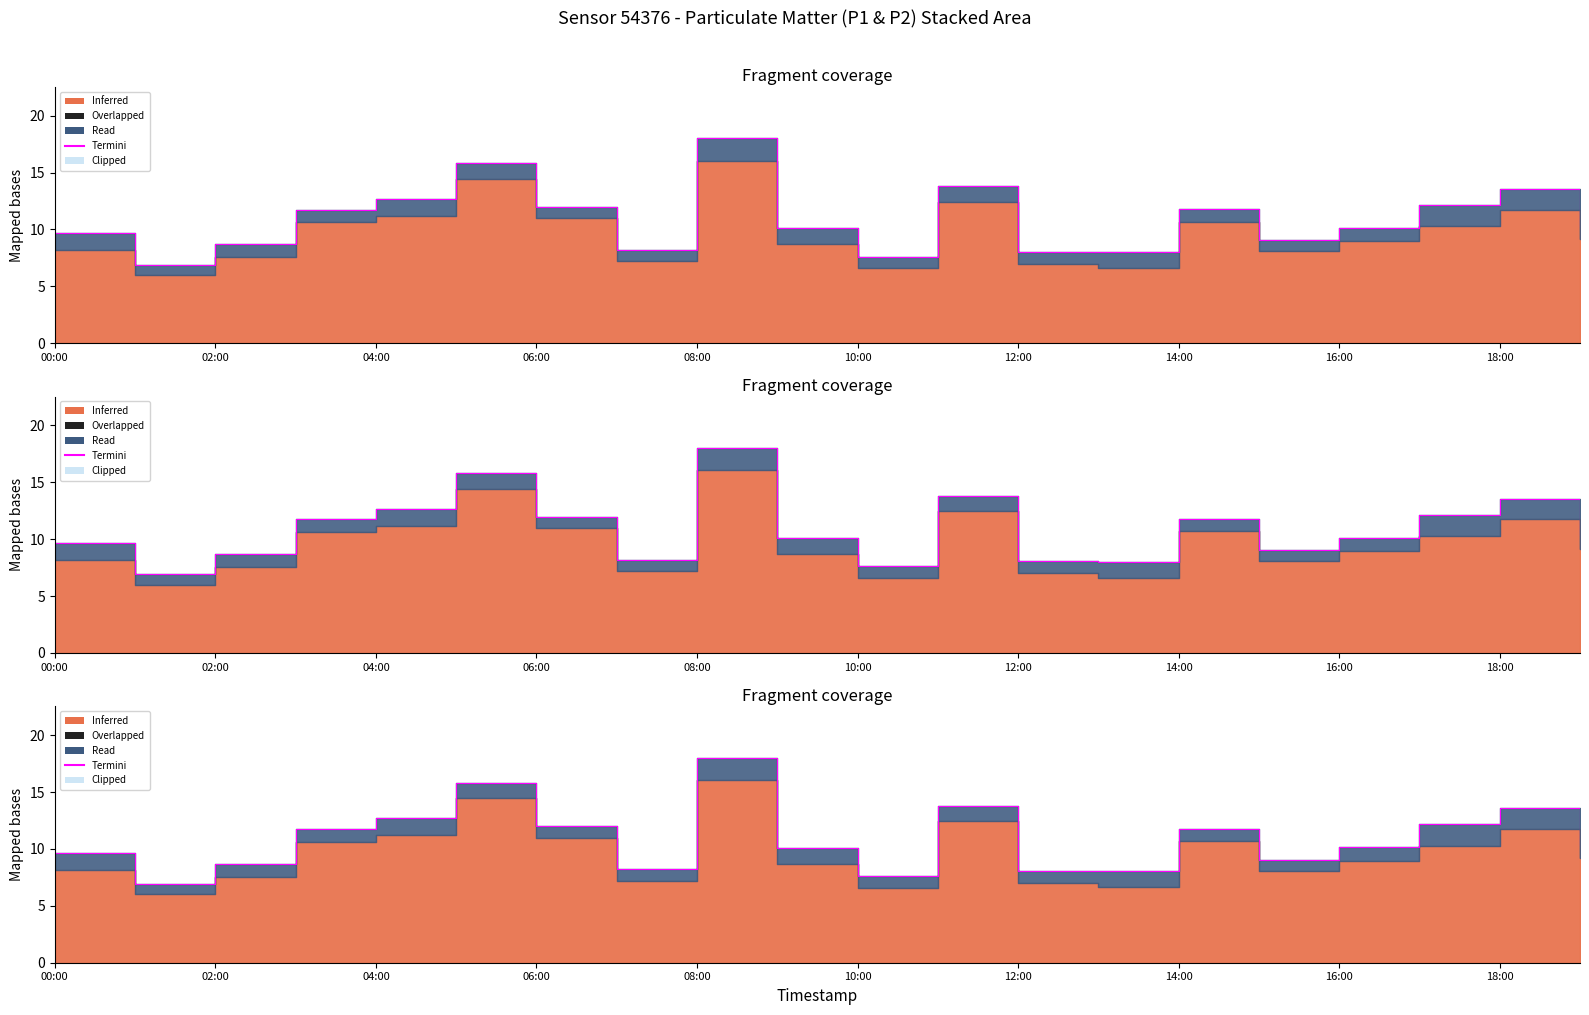

Read the value at 14:00.

11.8